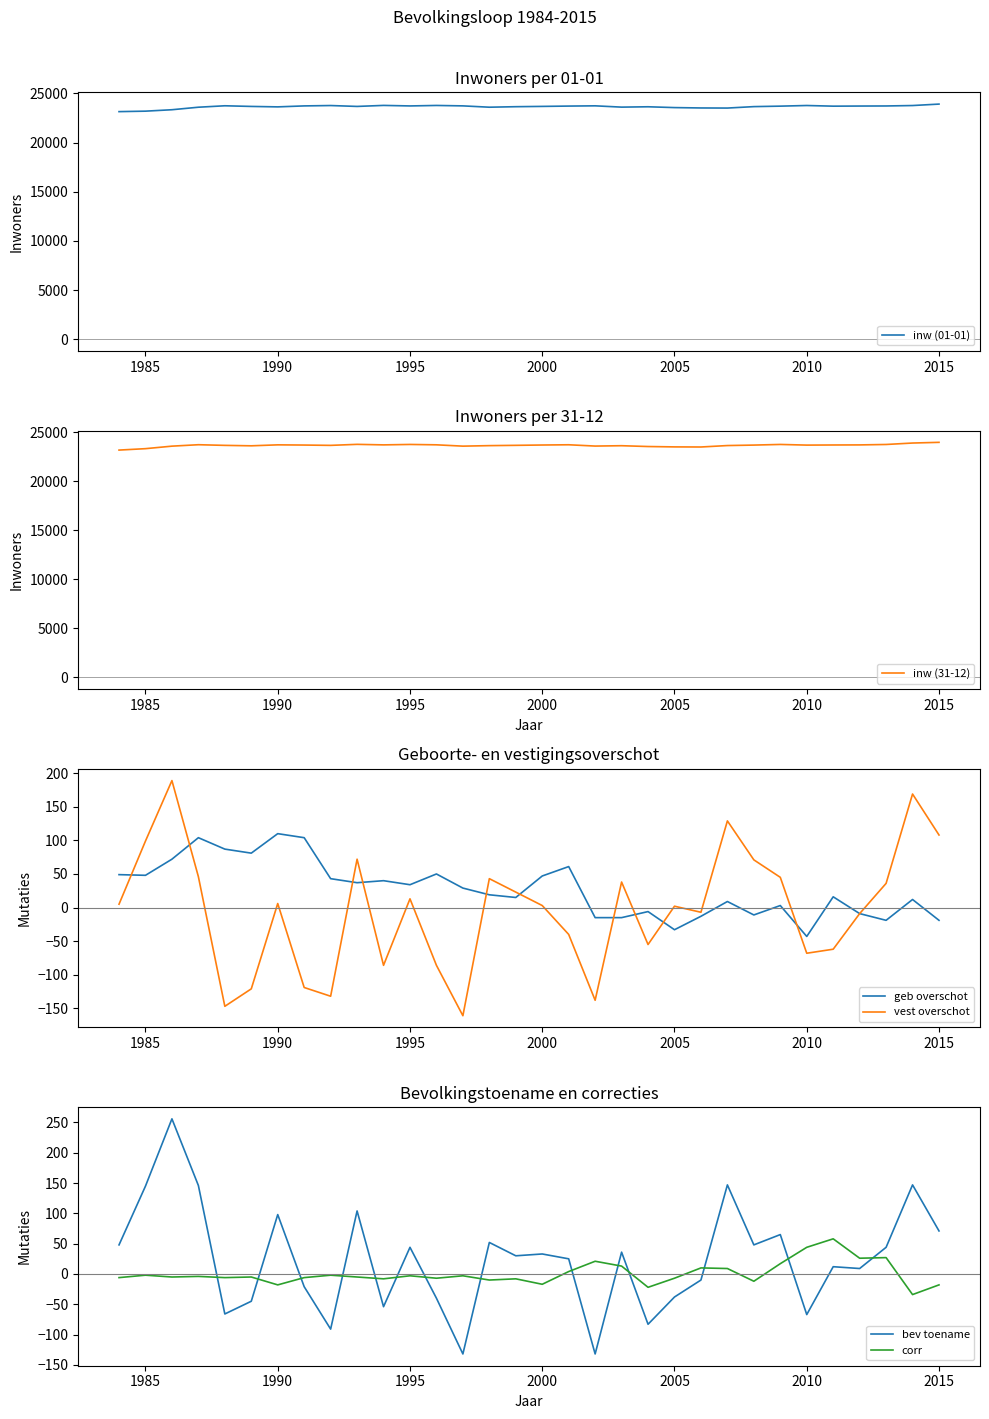

How many times do corr and geb overschot cross each other?

6